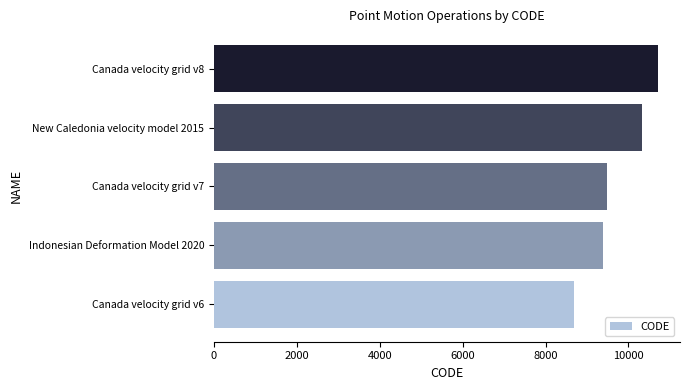

Count the number of categories in the chart.

5